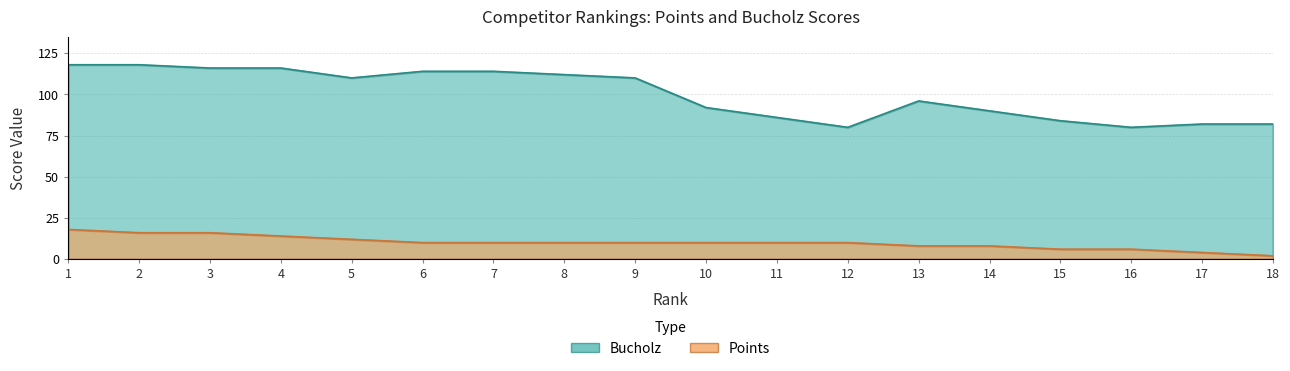

How many values in the Bucholz series exceed 110?

7